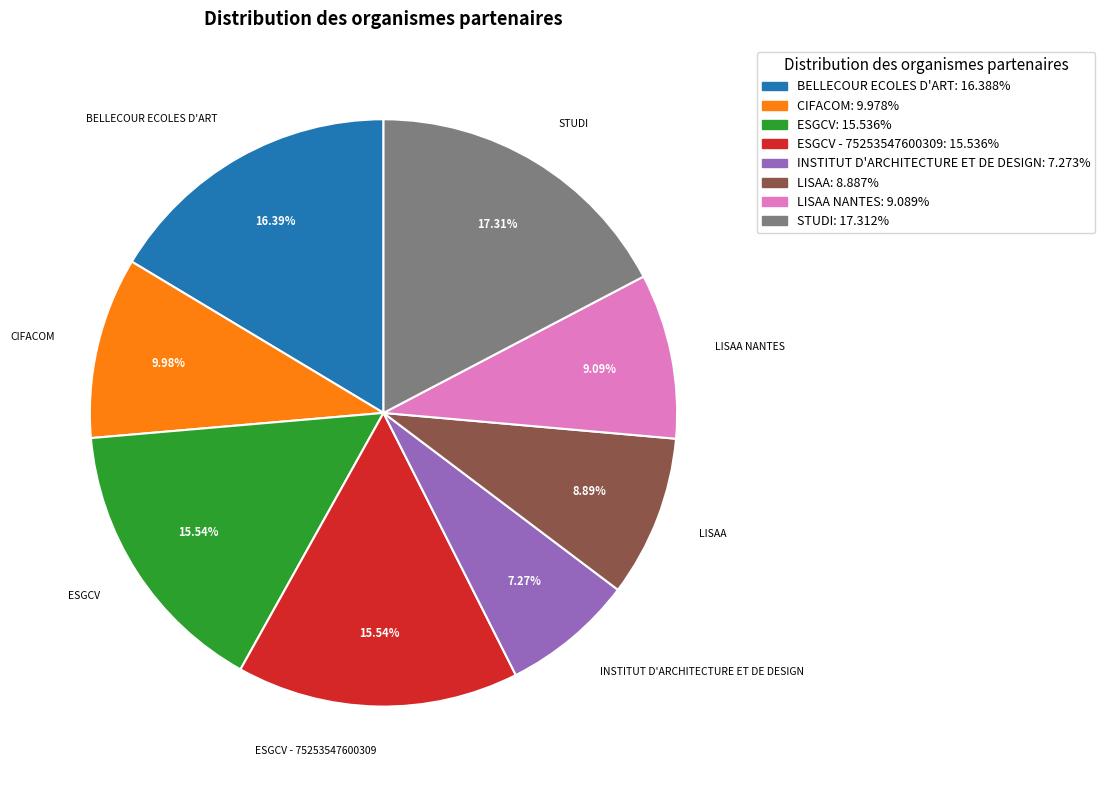

Does any single category account for the majority?

No